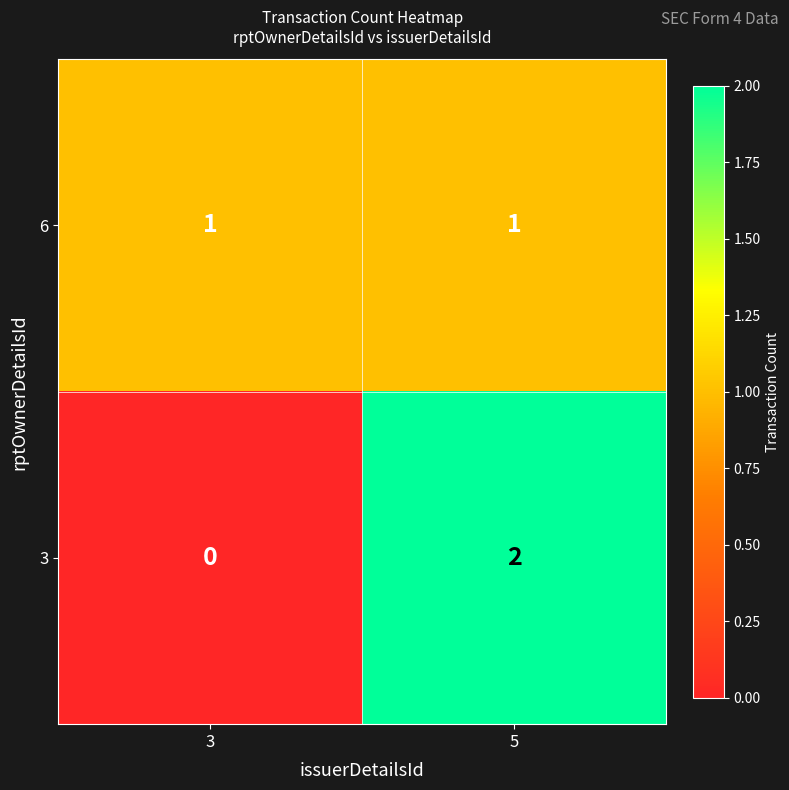

Which category has the highest value across all series?

5